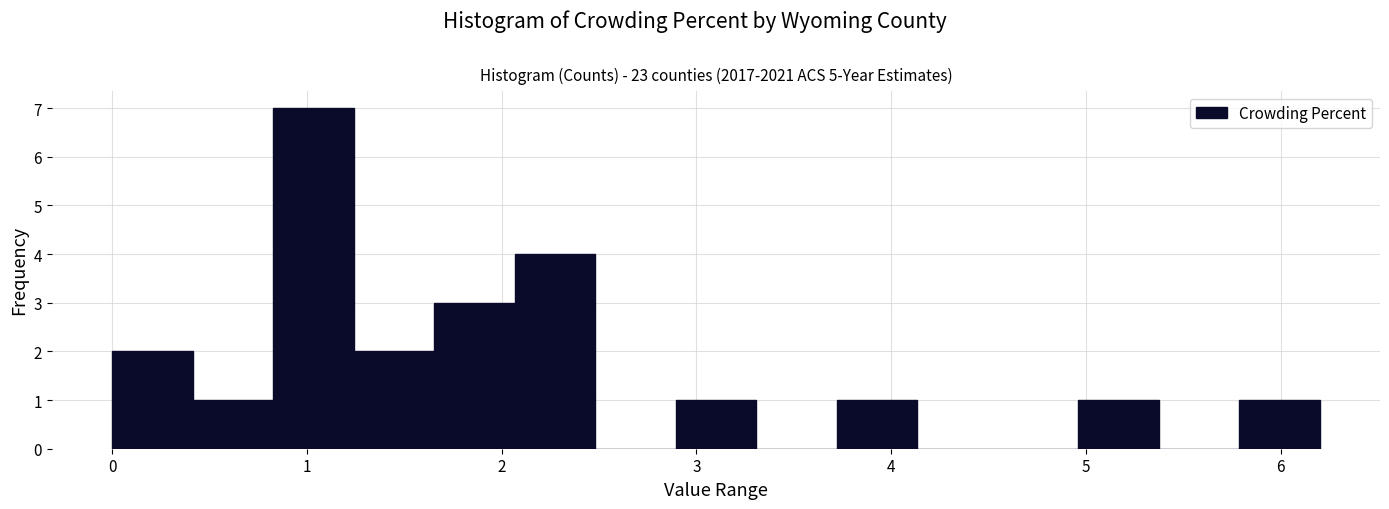

Reading left to right, transcribe this chart: for each bar, give the range it covers on the x-axis and its height. Neither the bar edges nor the heights are printed on the chart, so give them approximately, as read against the axes.

0.0 to 0.4: 2
0.4 to 0.8: 1
0.8 to 1.2: 7
1.2 to 1.7: 2
1.7 to 2.1: 3
2.1 to 2.5: 4
2.5 to 2.9: 0
2.9 to 3.3: 1
3.3 to 3.7: 0
3.7 to 4.1: 1
4.1 to 4.5: 0
4.5 to 5.0: 0
5.0 to 5.4: 1
5.4 to 5.8: 0
5.8 to 6.2: 1